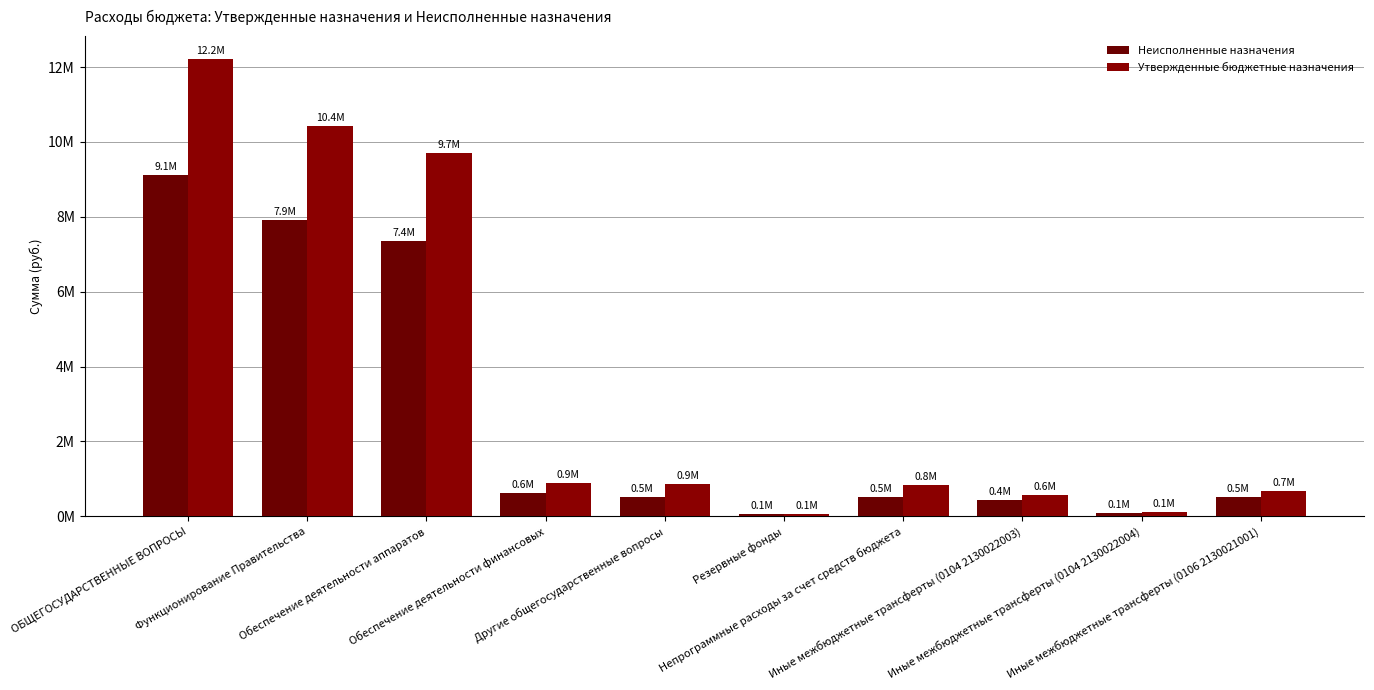

Is it true that Утвержденные бюджетные назначения equals 14491951.9 at Функционирование Правительства?

False